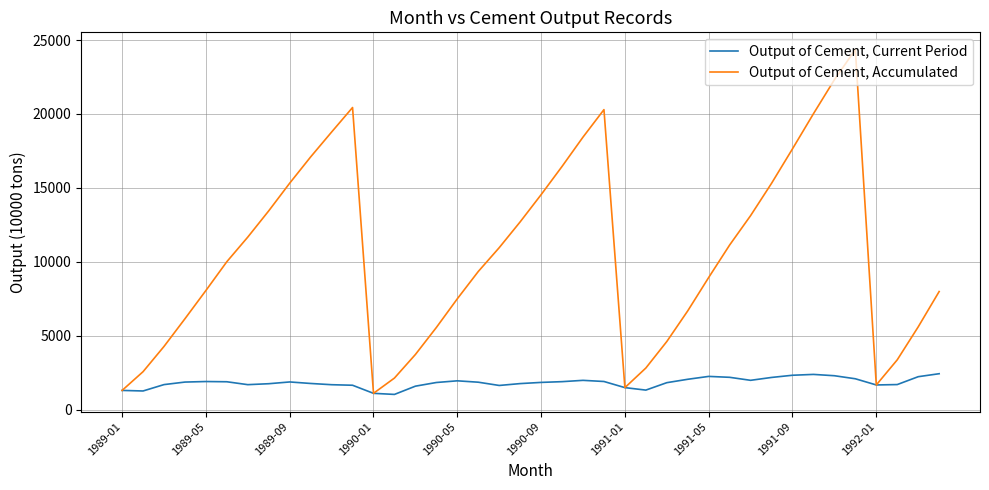

Is this an area chart (filled region under the line)?

No